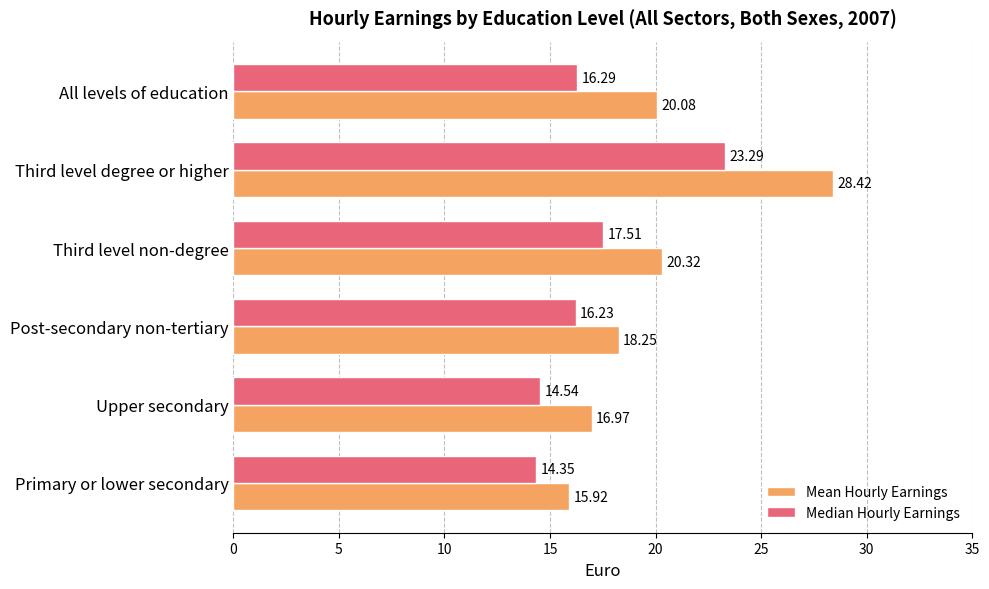

Where is Median Hourly Earnings nearest to the value 18?

Third level non-degree